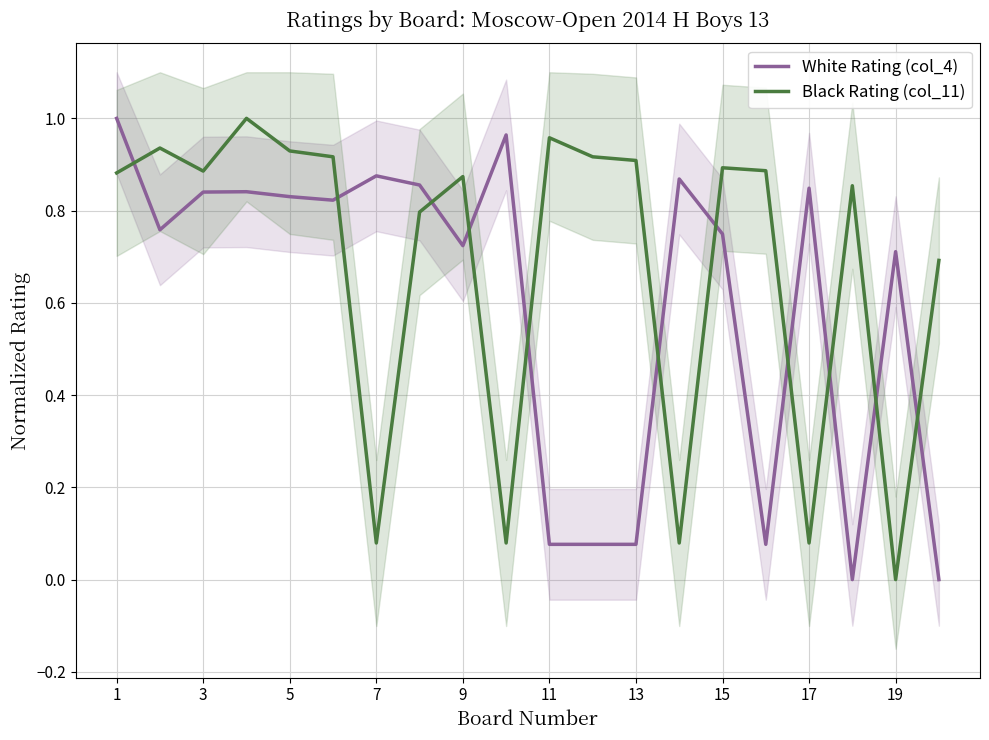

Is the value of White Rating (col_4) at 7 greater than the value of Black Rating (col_11) at 13?

No